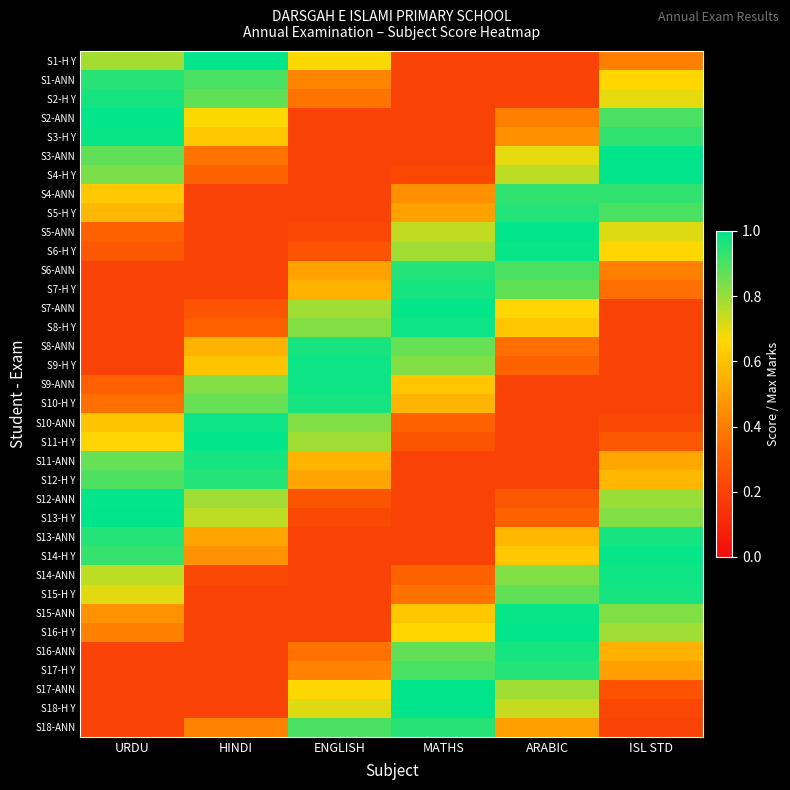

Rank the series at ARABIC from lowest to highest value.

S1-H Y, S1-ANN, S2-H Y, S9-ANN, S10-H Y, S10-ANN, S11-H Y, S11-ANN, S12-H Y, S12-ANN, S9-H Y, S13-H Y, S8-ANN, S2-ANN, S3-H Y, S18-ANN, S13-ANN, S8-H Y, S14-H Y, S7-ANN, S3-ANN, S18-H Y, S4-H Y, S17-ANN, S14-ANN, S7-H Y, S15-H Y, S6-ANN, S4-ANN, S5-H Y, S17-H Y, S16-ANN, S6-H Y, S15-ANN, S5-ANN, S16-H Y